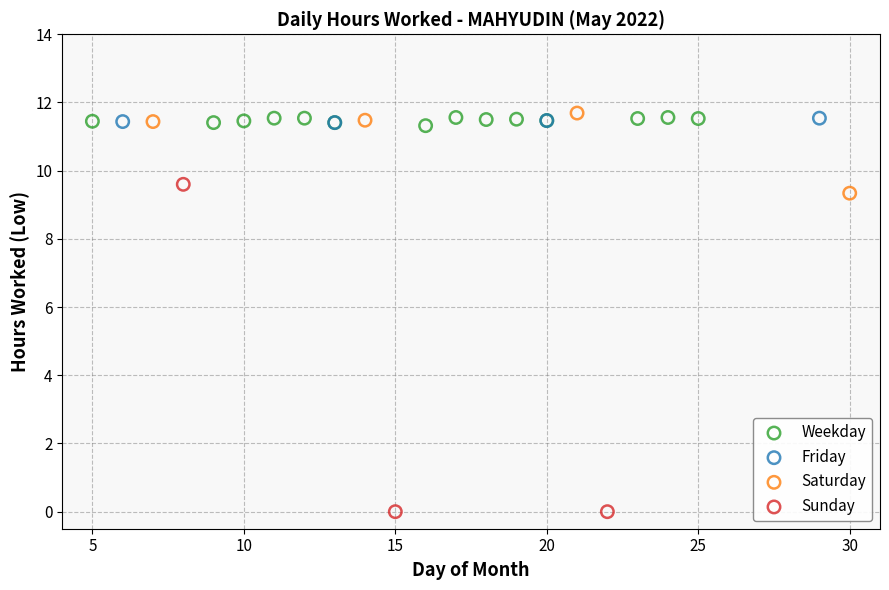

Which series reaches the minimum Y coordinate?

Sunday